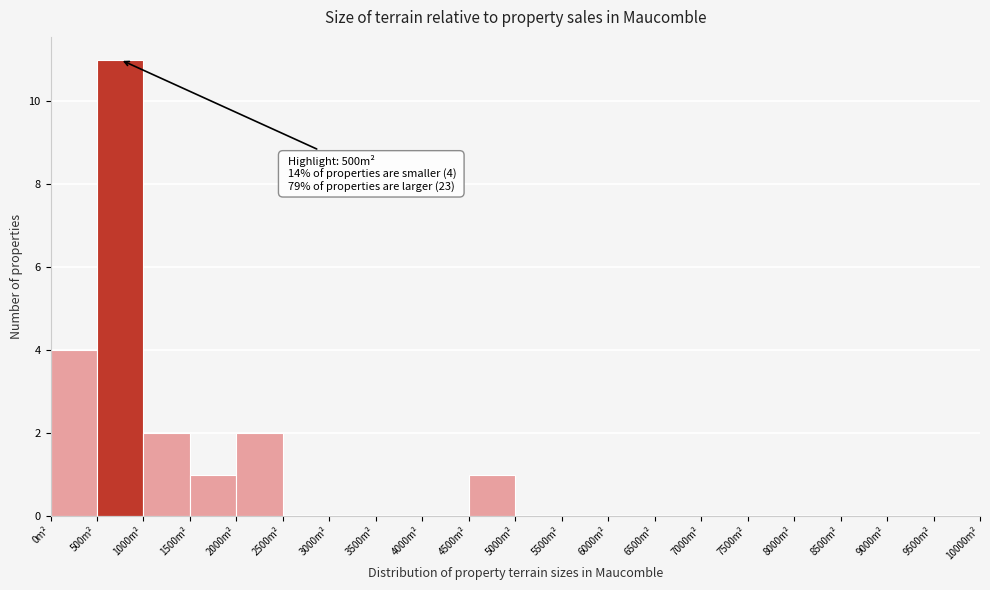

Which range on the x-axis has the tallest bar?

500 to 1000